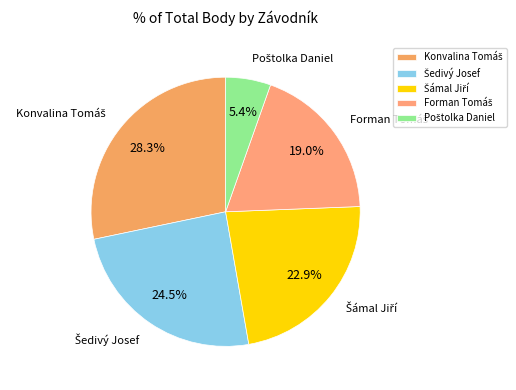

Is there any slice that represents more than half of the pie?

No